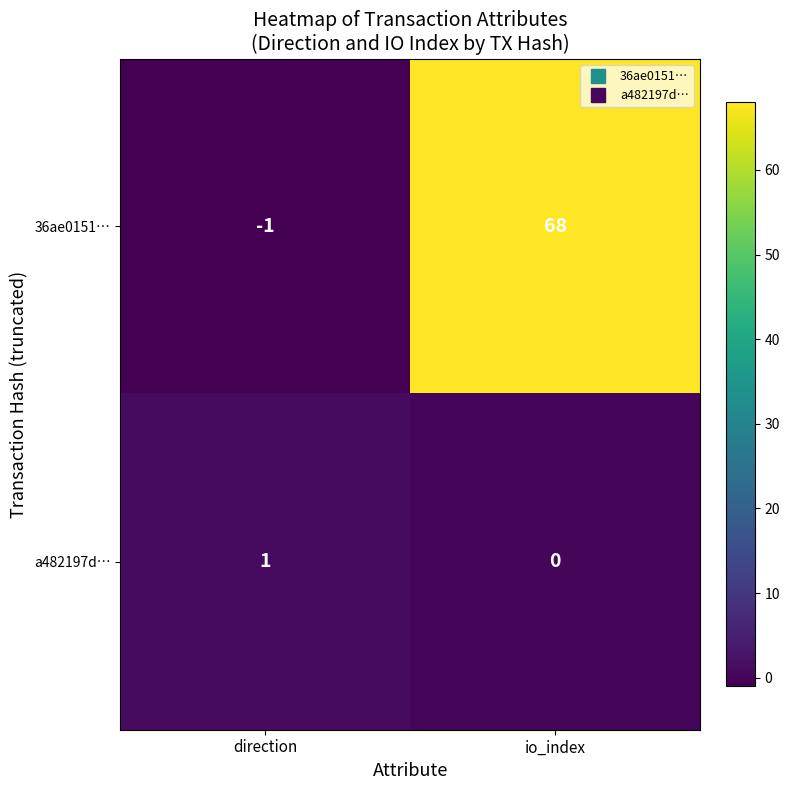

The value of 36ae0151… at io_index is 68. True or false?

True